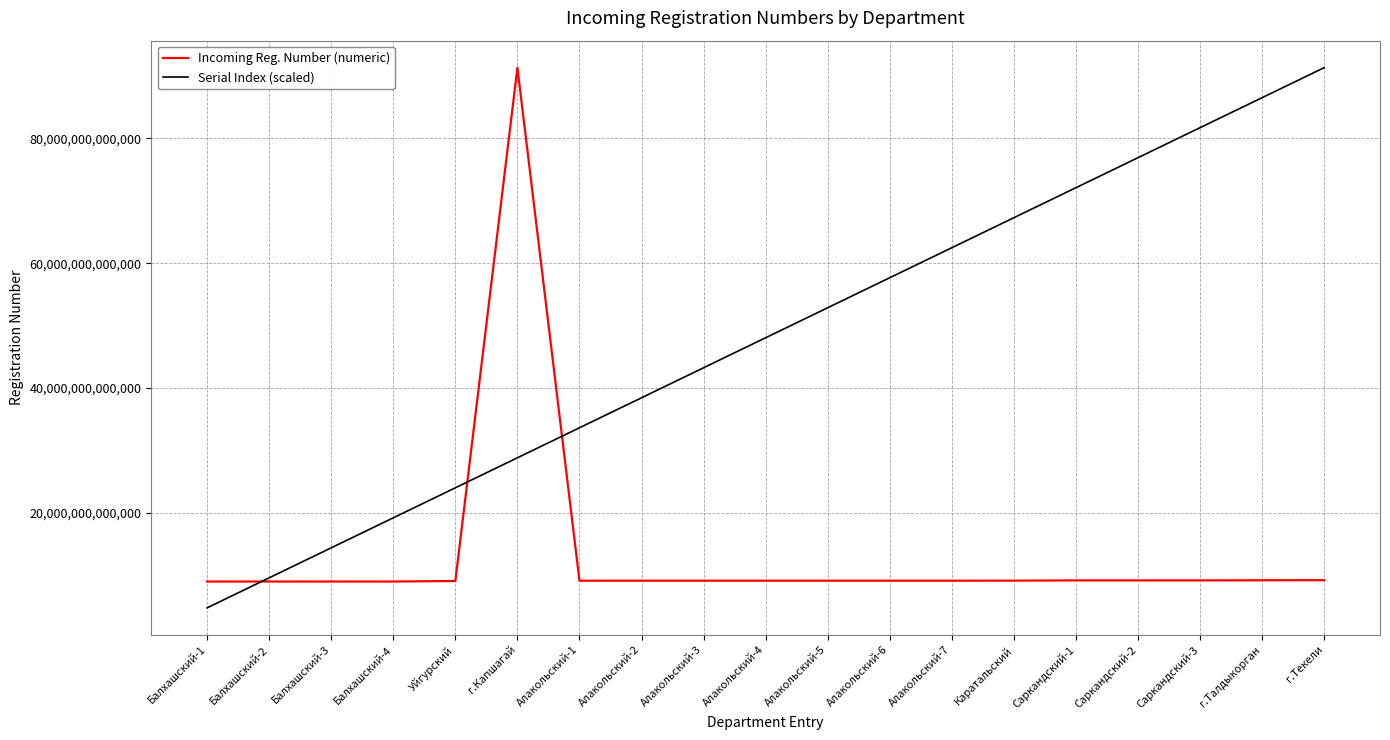

The value of Serial Index (scaled) at г.Текели is 154554584795333.2. True or false?

False